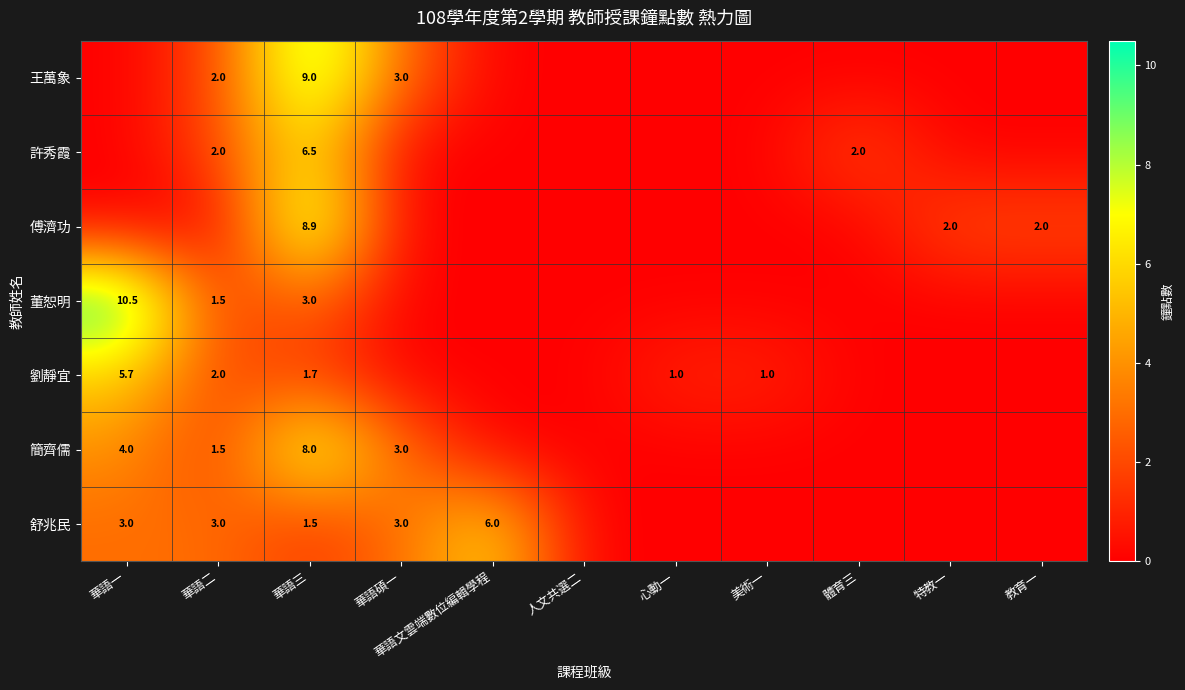

Is the value of 劉靜宜 at 教育一 greater than the value of 董恕明 at 華語文雲端數位編輯學程?

No